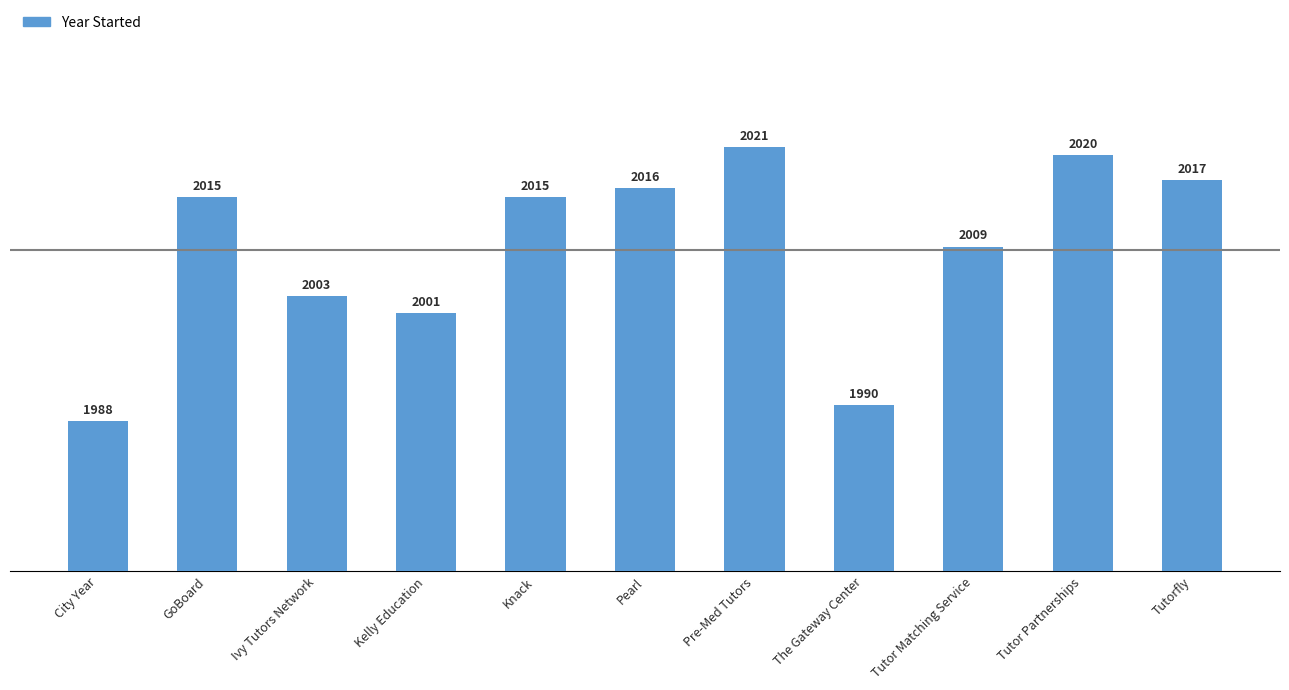

How many distinct data groups are displayed?

1